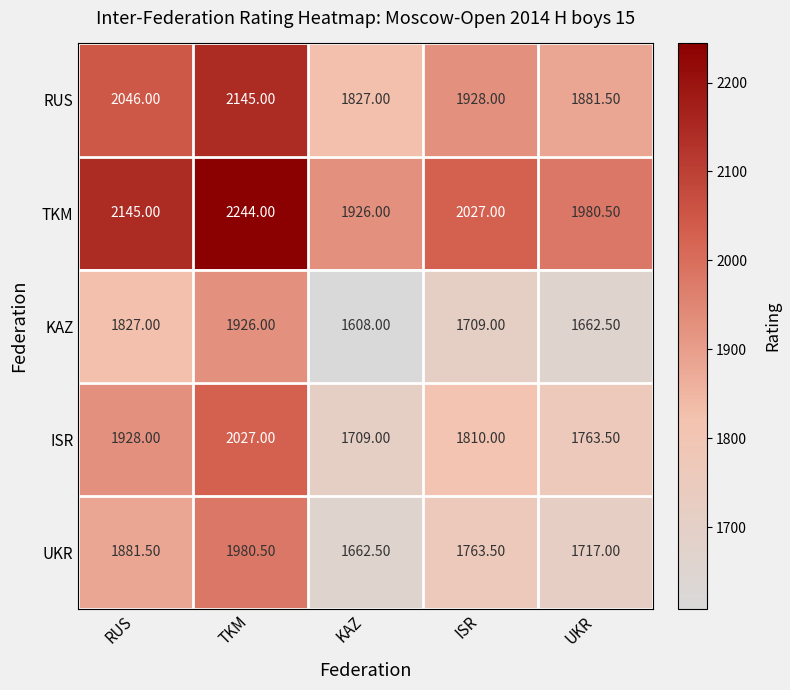

At ISR, list the series in order from smallest to largest.

KAZ, UKR, ISR, RUS, TKM